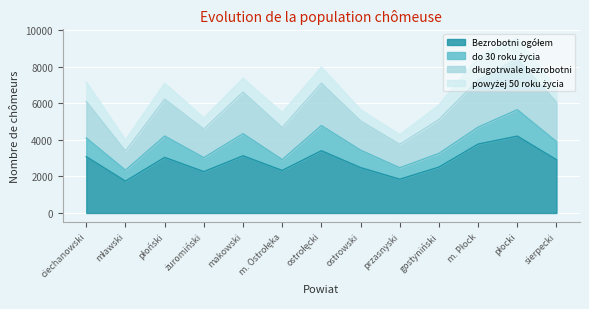

Does the chart display data point markers on the line(s)?

No